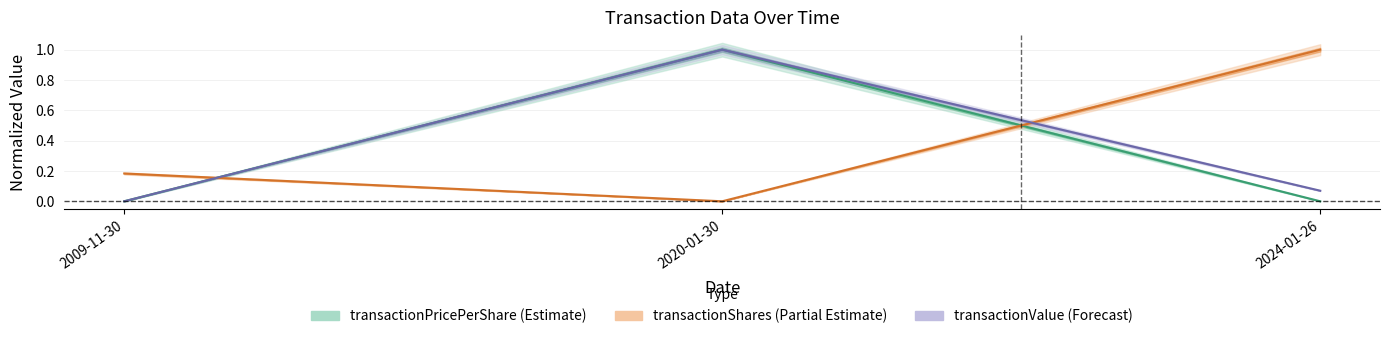

Reading left to right, transcribe all the data shown in this chart.

transactionPricePerShare: 2009-11-30=0.0	2020-01-30=1.0	2024-01-26=0.0
transactionShares: 2009-11-30=0.2	2020-01-30=0.0	2024-01-26=1.0
transactionValue: 2009-11-30=0.0	2020-01-30=1.0	2024-01-26=0.1